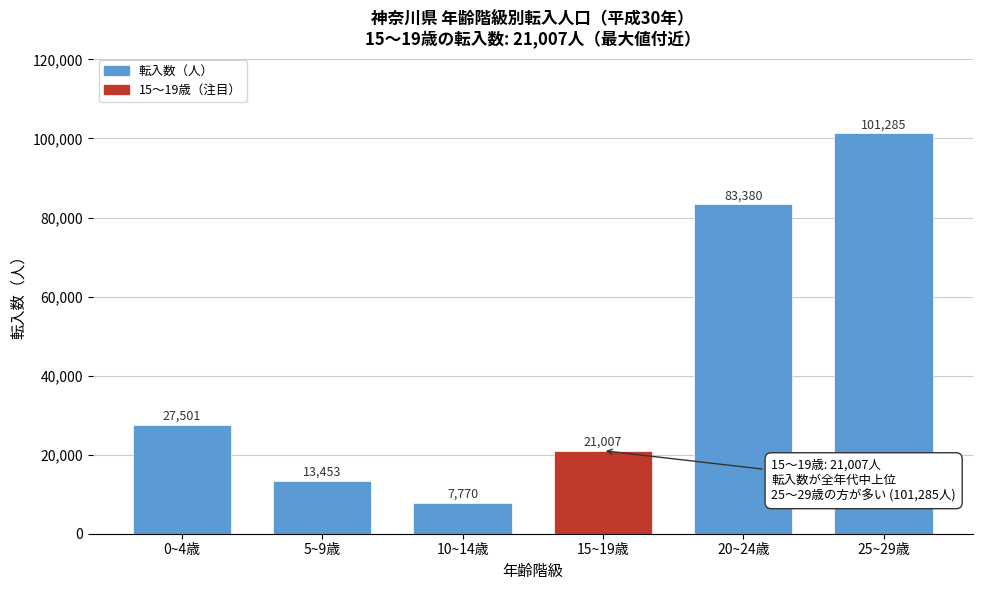

Reading left to right, list all the values displayed in this chart.

27501	13453	7770	21007	83380	101285